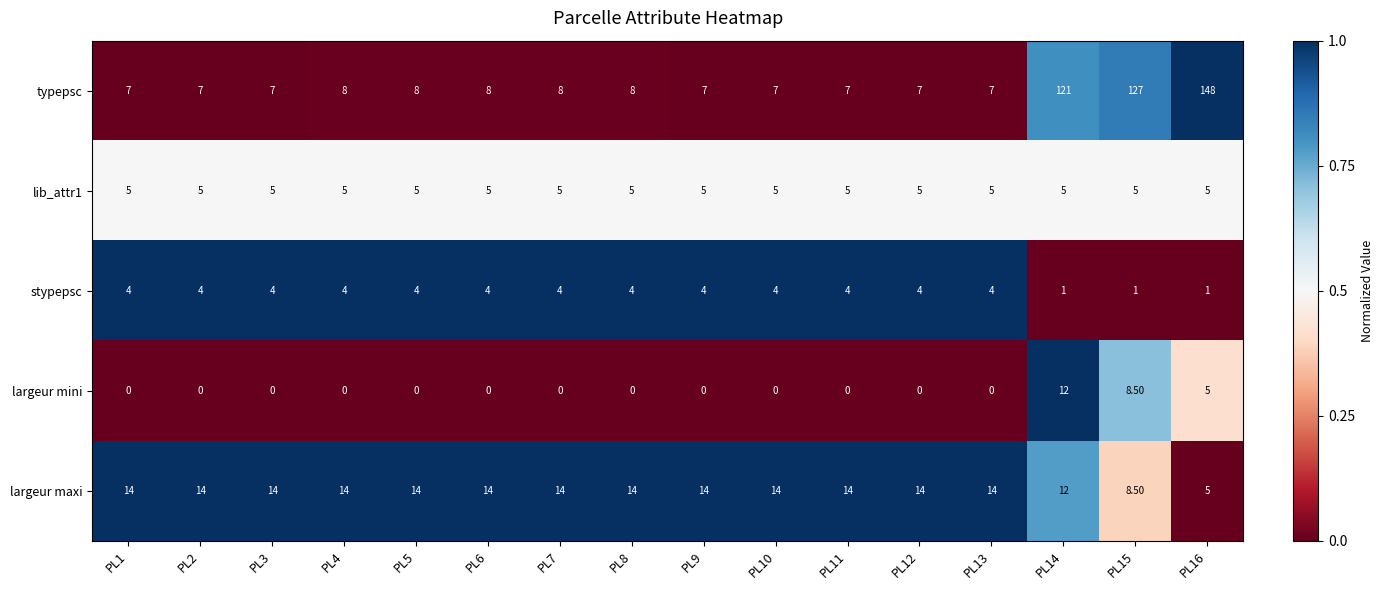

What is the average value of the largeur maxi series?

13.0